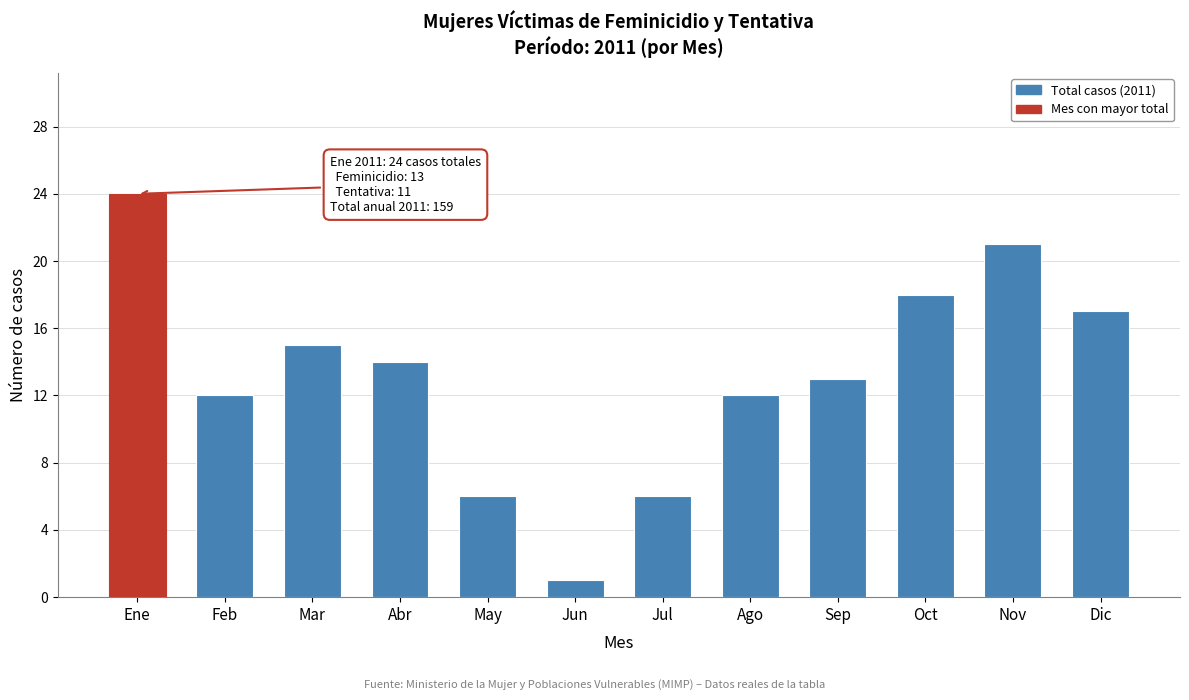

Reading left to right, transcribe all the data shown in this chart.

Ene=24	Feb=12	Mar=15	Abr=14	May=6	Jun=1	Jul=6	Ago=12	Sep=13	Oct=18	Nov=21	Dic=17